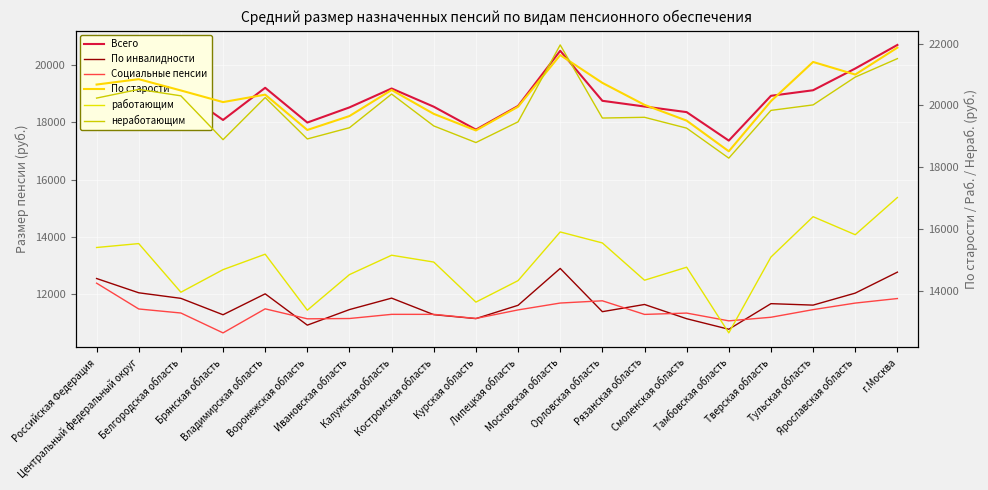

What are all the series names shown in the legend?

Всего, По инвалидности, Социальные пенсии, По старости, работающим, неработающим